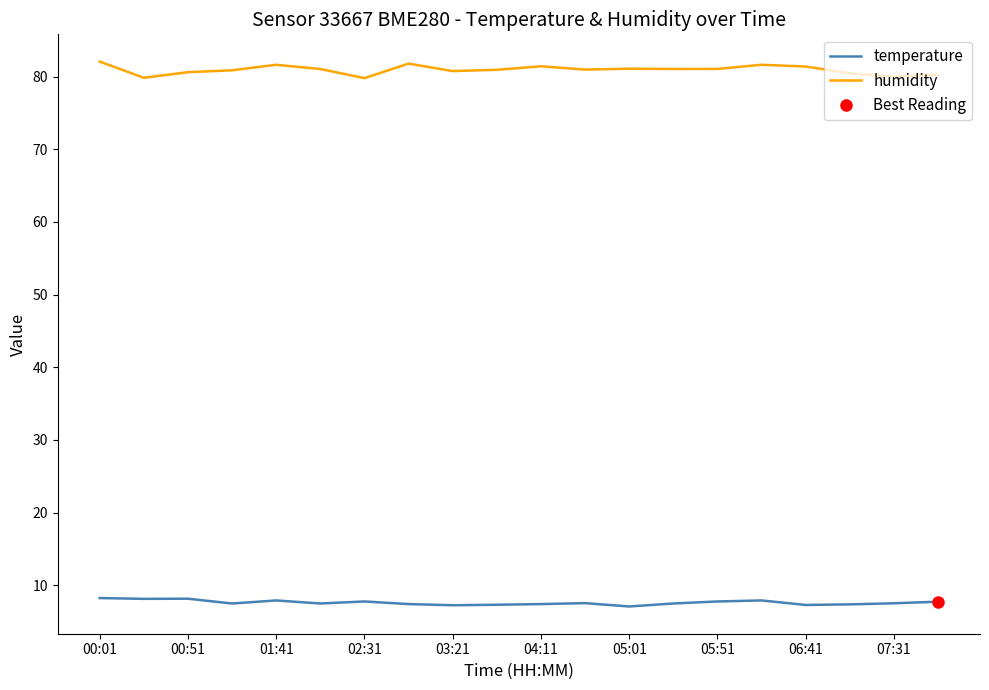

Is it true that humidity equals 125.7 at 01:41?

False